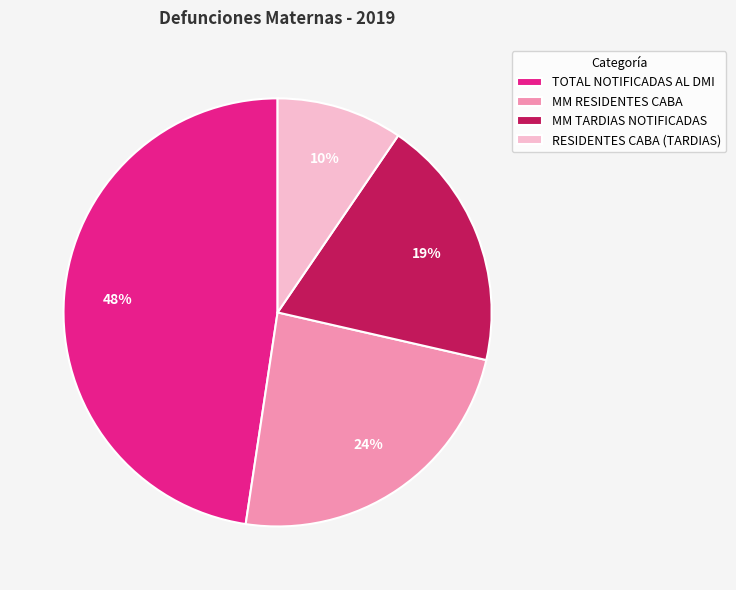

What percentage is the MM RESIDENTES CABA slice, to the nearest percent?

24%